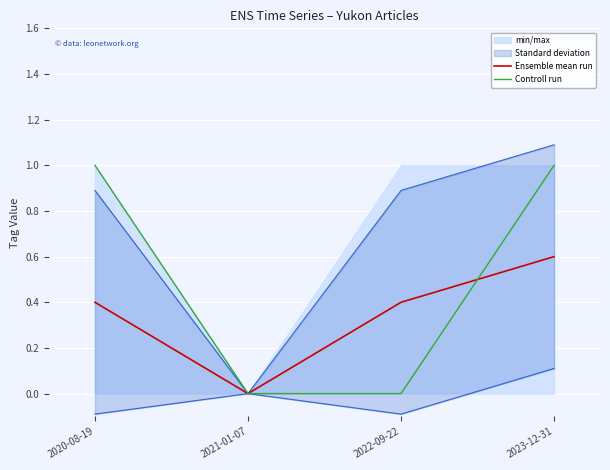

Reading left to right, list all the values displayed in this chart.

Ensemble mean run: 2020-08-19=0.4	2021-01-07=0.0	2022-09-22=0.4	2023-12-31=0.6
Controll run: 2020-08-19=1.0	2021-01-07=0.0	2022-09-22=0.0	2023-12-31=1.0